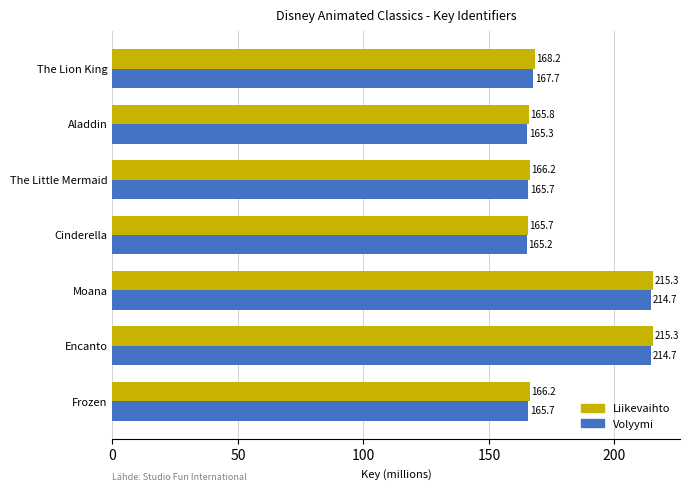

Where is Volyymi nearest to the value 189?

The Lion King